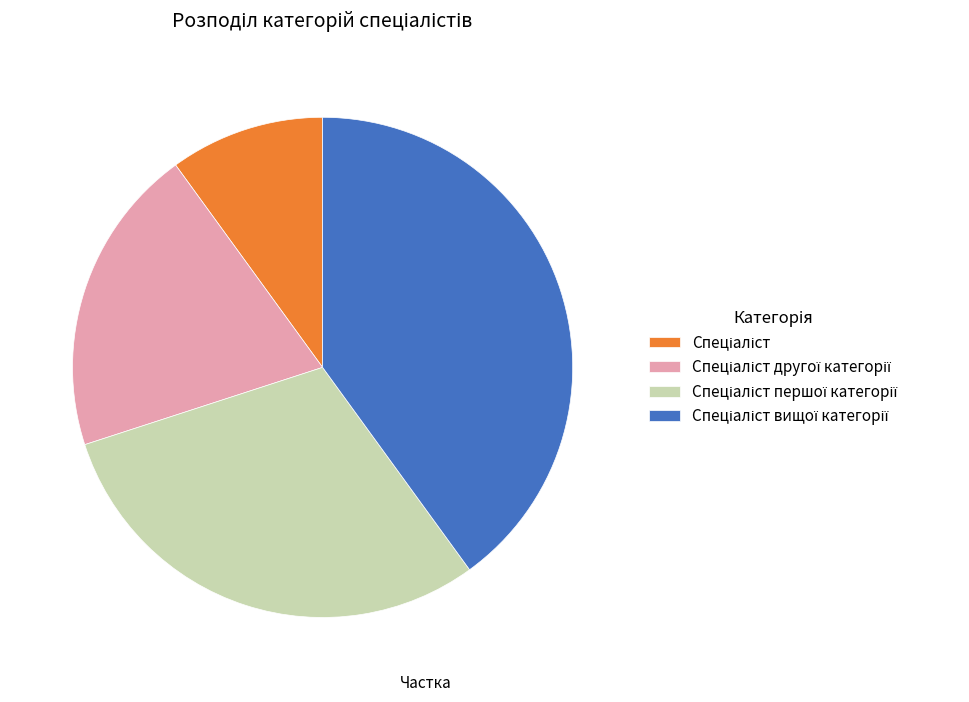

Is there a majority slice in this chart?

No